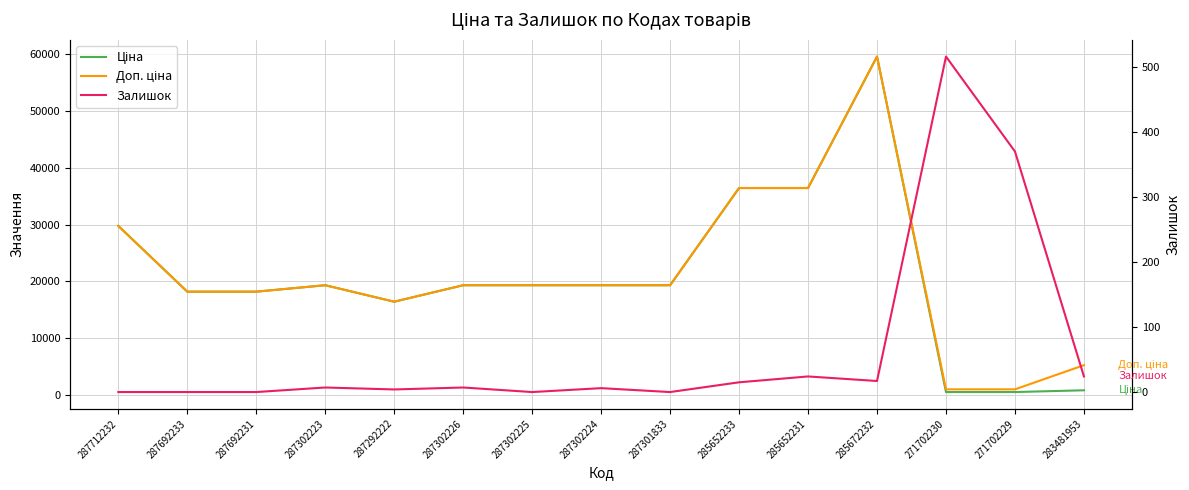

At which category is the sum across all series the highest?

285672232